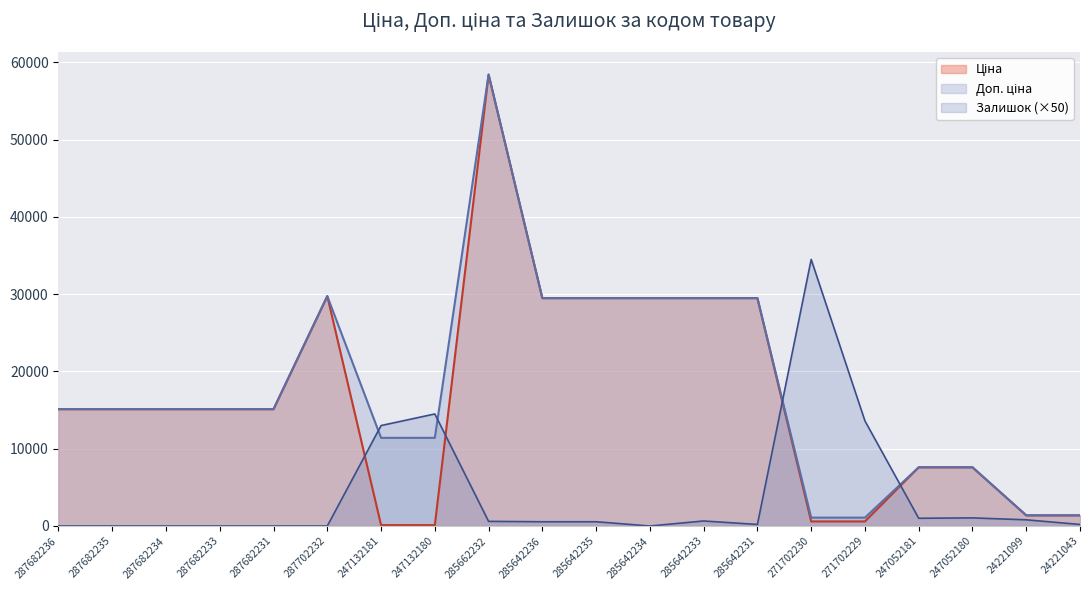

Which series has the widest spread of values?

Ціна